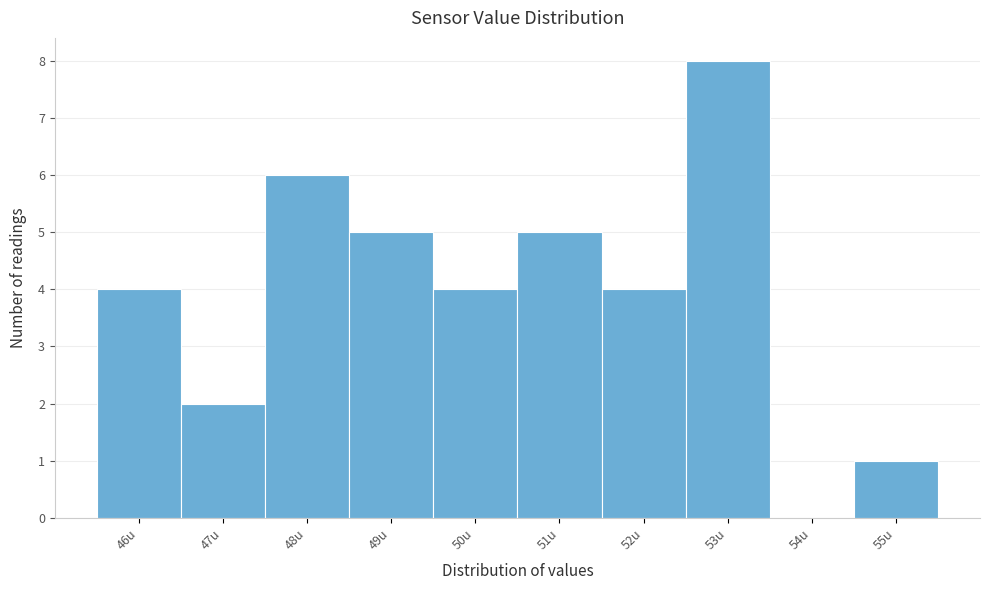

How tall is the bar that spans 48.5 to 49.5 on the x-axis? The values are not printed on the chart, so give them approximately, as read against the axis.

5